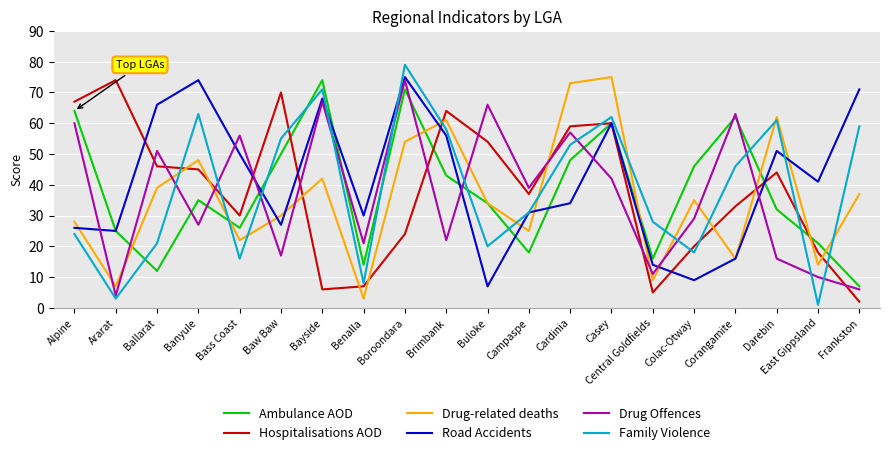

Which series changed the most between Alpine and Baw Baw?

Drug Offences